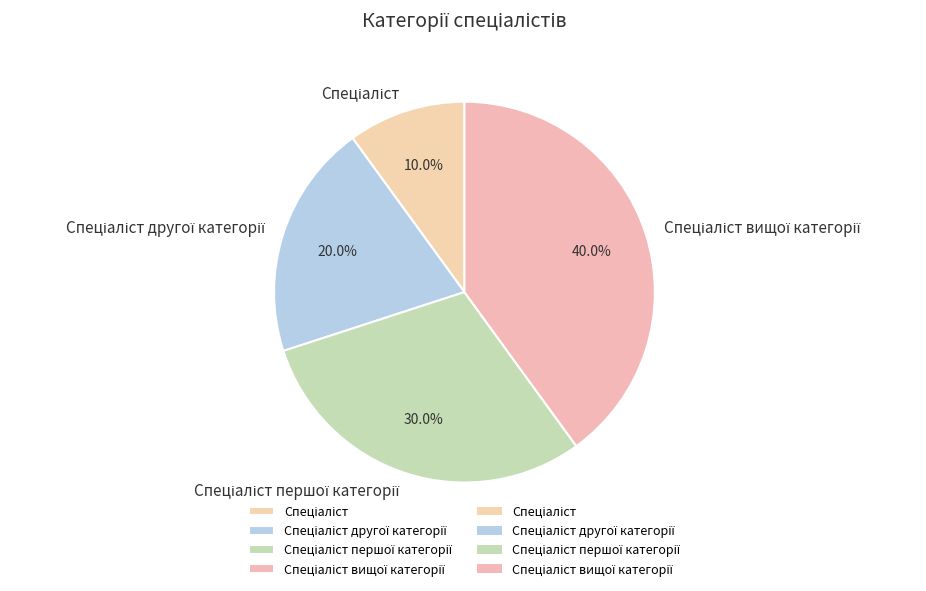

How many slices are in this pie chart?

4